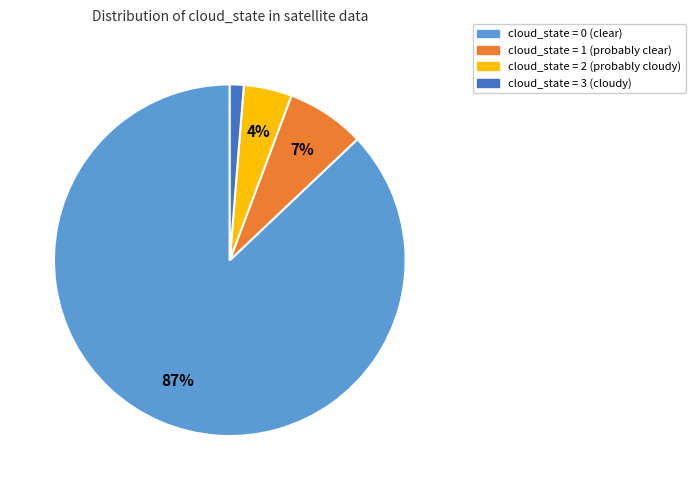

What is the smallest slice in the pie chart?

cloud_state = 3 (cloudy)